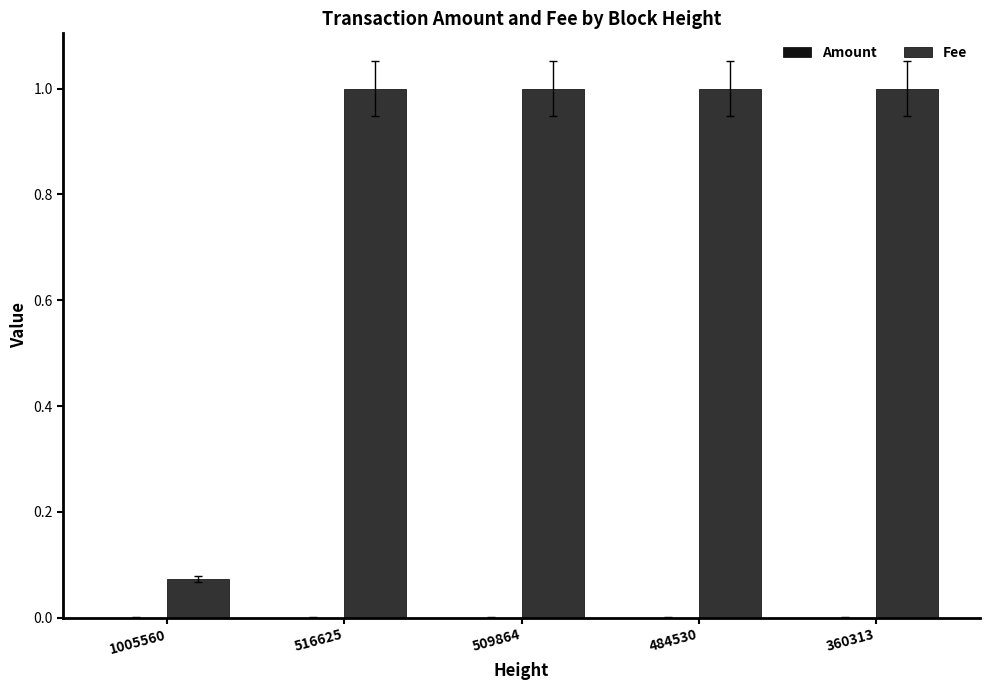

At which label is Fee closest to 0?

1005560